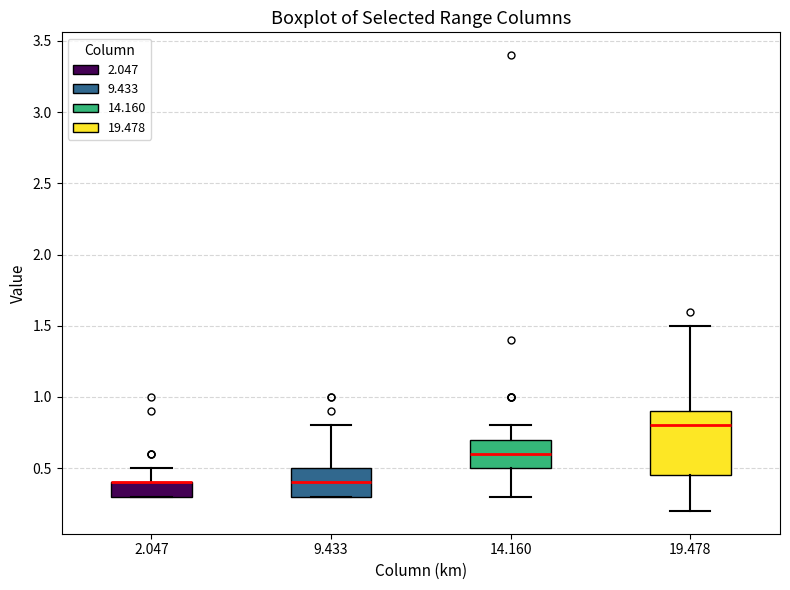

Reading left to right, read every box against the y-axis: the position of its median line, the range the box covers, and the ends of its whiskers. The values are not printed on the chart, so give them approximately, as read against the axis.

2.047: median 0.40 (drawn on the box's upper edge), box 0.30 to 0.40, whiskers 0.30 to 0.50
9.433: median 0.40, box 0.30 to 0.50, whiskers 0.30 to 0.80
14.160: median 0.60, box 0.50 to 0.70, whiskers 0.30 to 0.80
19.478: median 0.80, box 0.45 to 0.90, whiskers 0.20 to 1.50